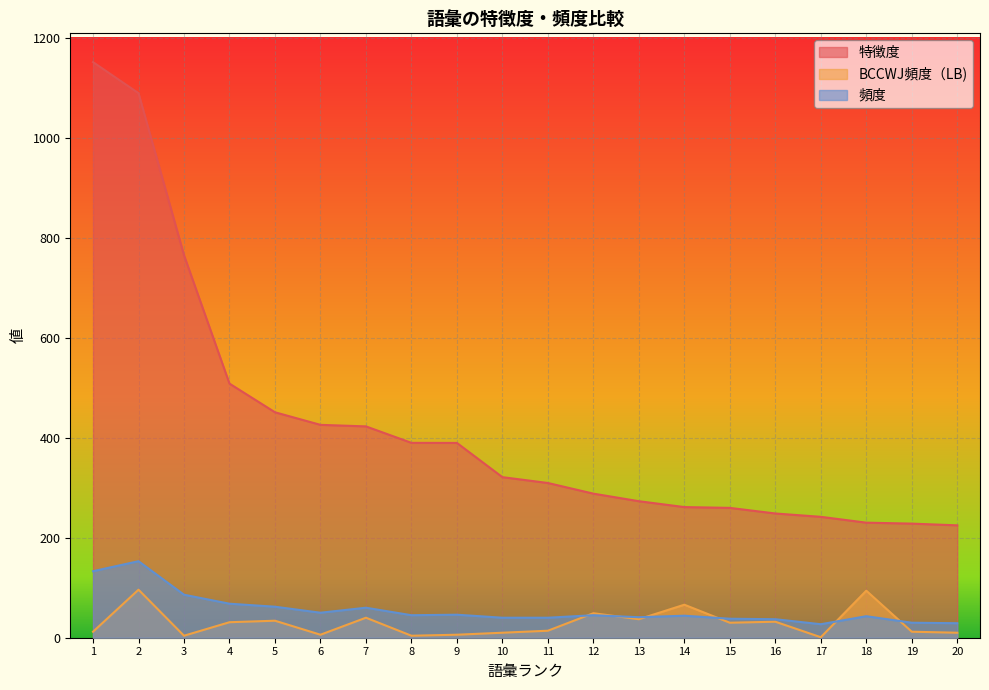

Reading right to left, transcribe all the data shown in this chart.

特徴度: 20=224.7	19=228.1	18=230.1	17=241.7	16=248.4	15=259.6	14=261.2	13=272.9	12=288.1	11=309.4	10=321.0	9=389.4	8=389.6	7=422.5	6=425.6	5=450.8	4=508.1	3=764.8	2=1088.7	1=1150.8
BCCWJ頻度（LB): 20=10.0	19=12.0	18=94.0	17=1.0	16=32.0	15=30.0	14=66.0	13=37.0	12=49.0	11=14.0	10=10.0	9=6.0	8=4.0	7=40.0	6=6.0	5=34.0	4=31.0	3=4.0	2=96.0	1=12.0
頻度: 20=29.0	19=30.0	18=43.0	17=27.0	16=37.0	15=38.0	14=44.0	13=41.0	12=45.0	11=40.0	10=40.0	9=46.0	8=45.0	7=60.0	6=50.0	5=62.0	4=68.0	3=86.0	2=153.0	1=133.0